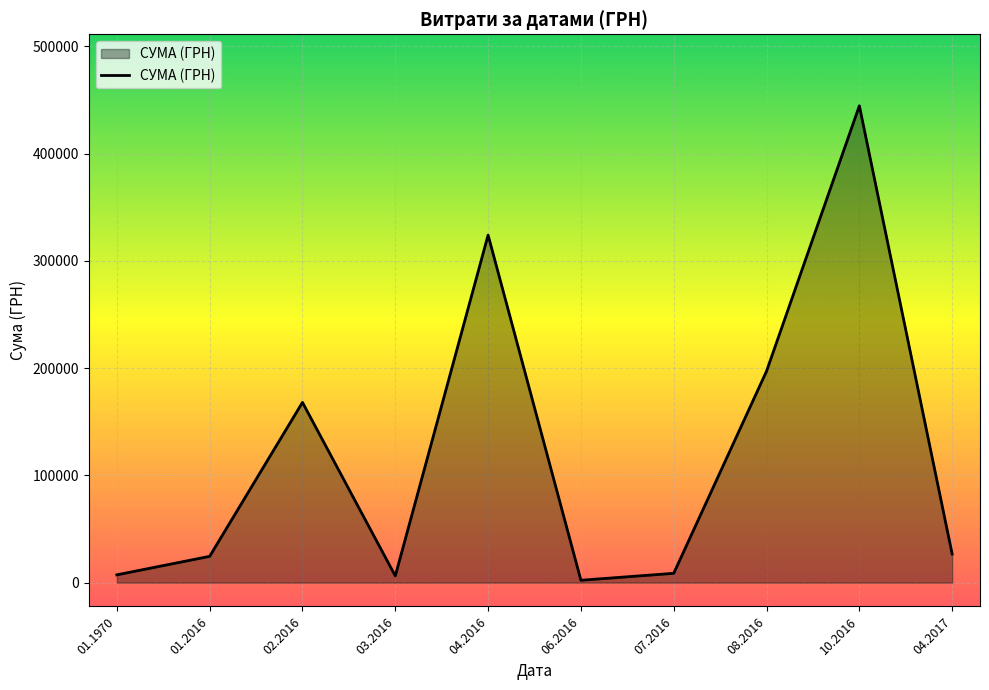

How many values exceed 26650?

5